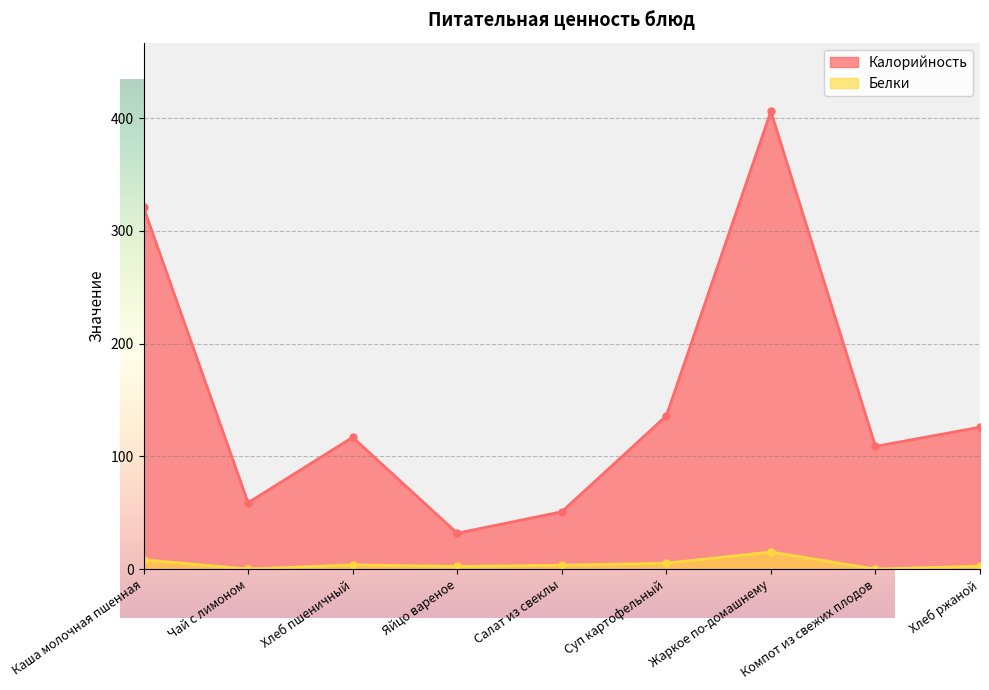

The Белки series shows 5.1 at Салат из свеклы. True or false?

False